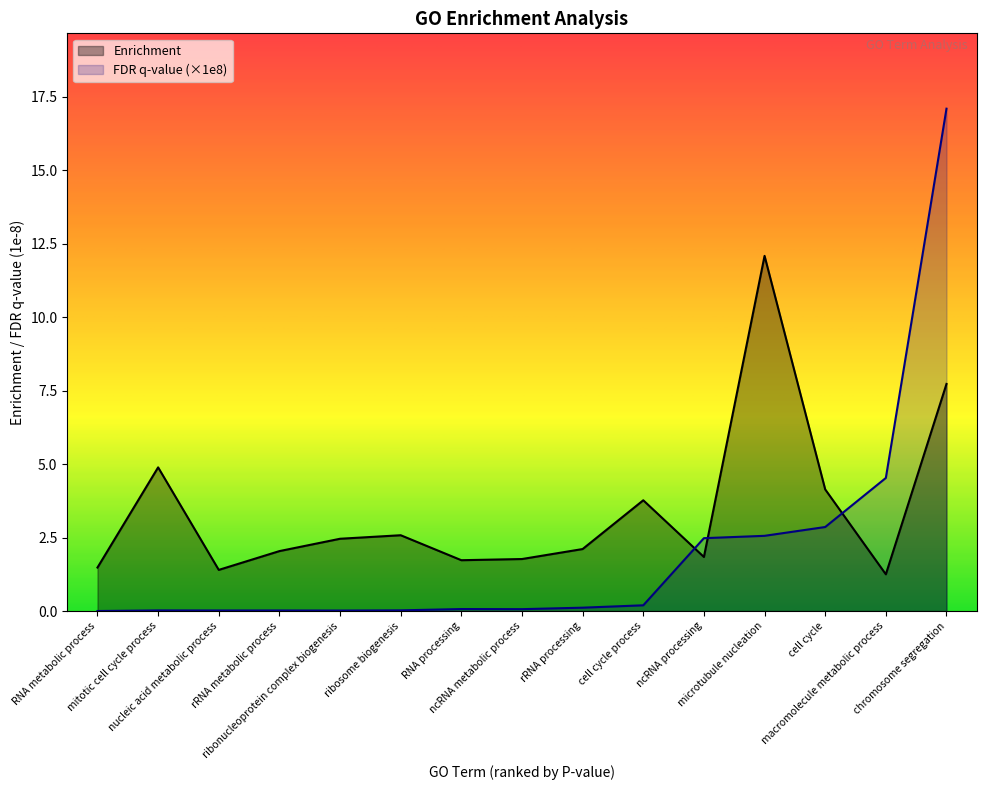

How many distinct data groups are displayed?

2